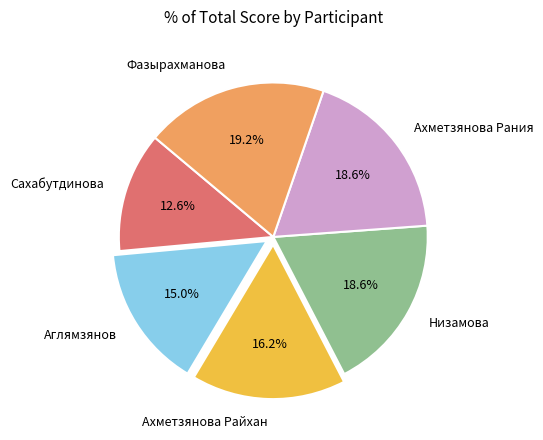

To the nearest percent, what portion does Аглямзянов represent?

15%